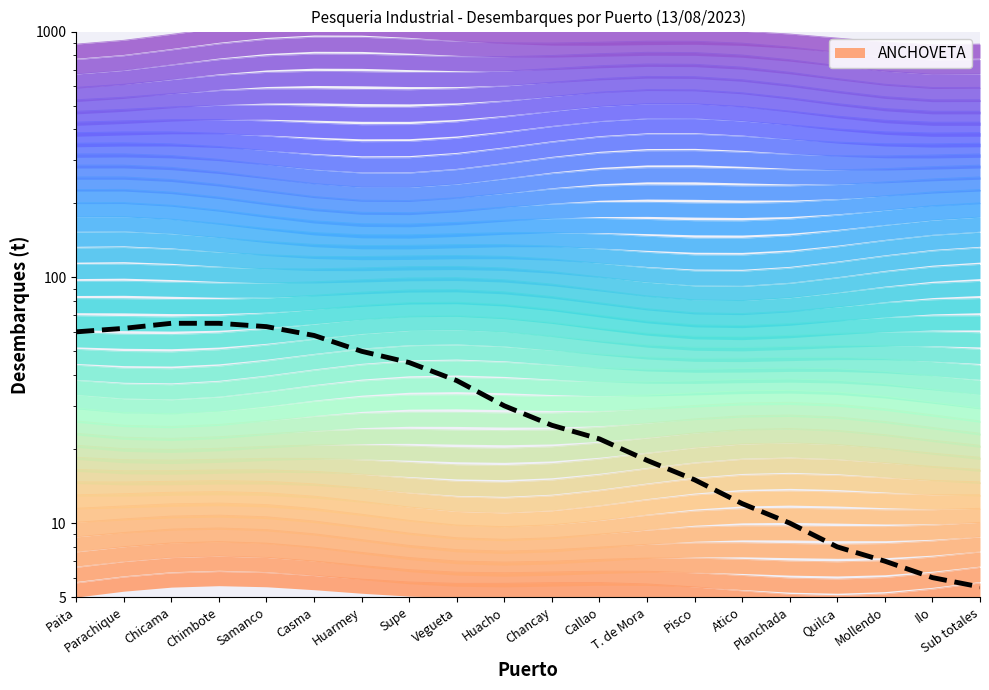

List the labels in order of value, largest first.

Chicama, Chimbote, Samanco, Parachique, Paita, Casma, Huarmey, Supe, Vegueta, Huacho, Chancay, Callao, T. de Mora, Pisco, Atico, Planchada, Quilca, Mollendo, Ilo, Sub totales